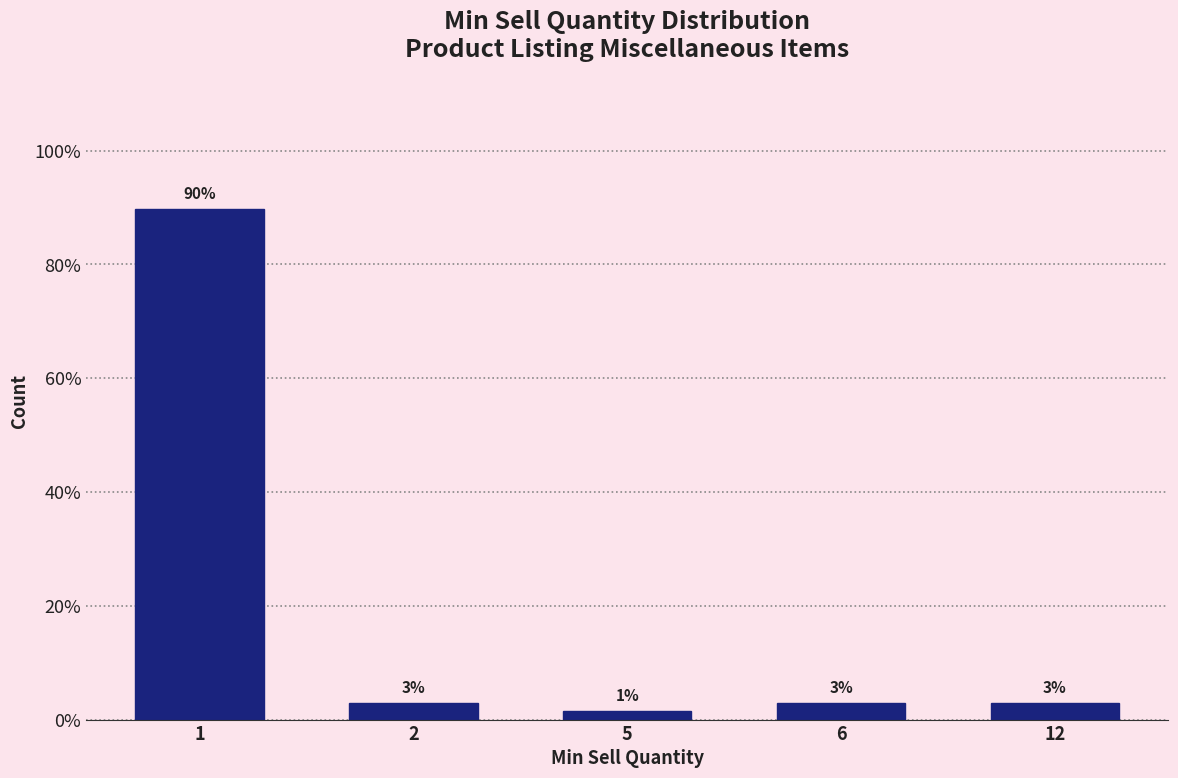

Does the chart contain any negative values?

No